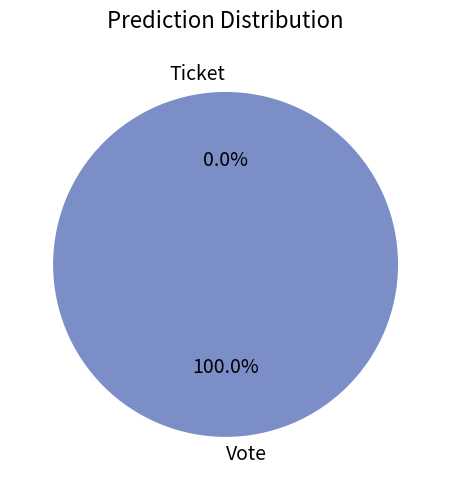

What is the largest slice in the pie chart?

Vote